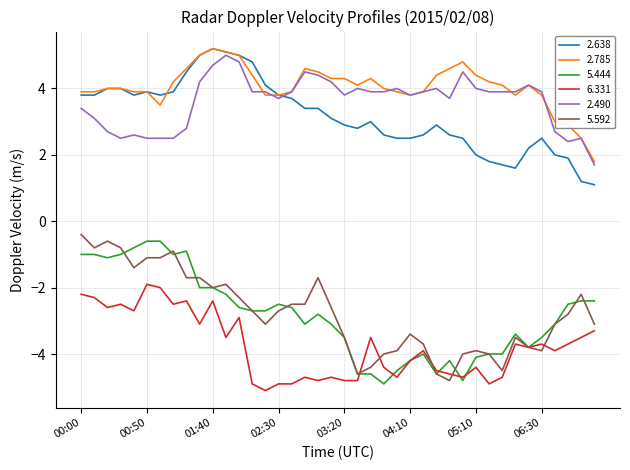

What is the sum of all 2.638 values?

127.0